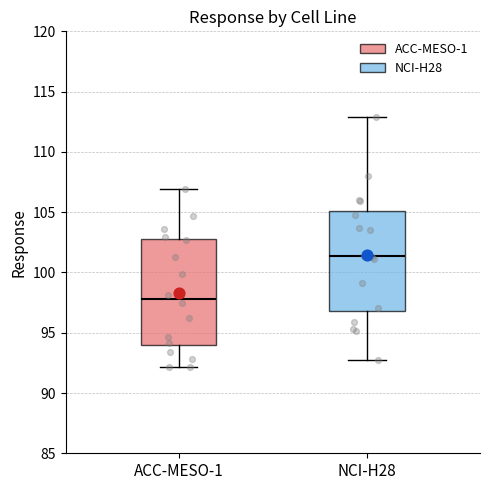

Where is the lower edge of the box for NCI-H28 on the y-axis? The values are not printed on the chart, so give them approximately, as read against the axis.

97.0